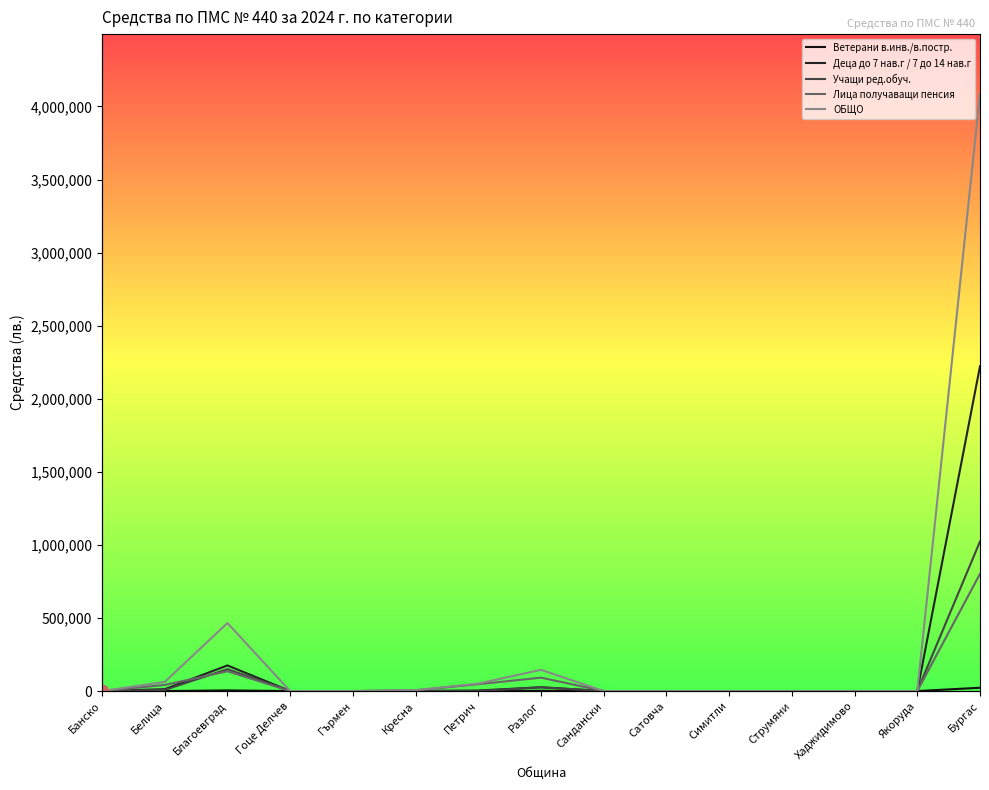

Which series has the largest Y range (max minus min)?

ОБЩО